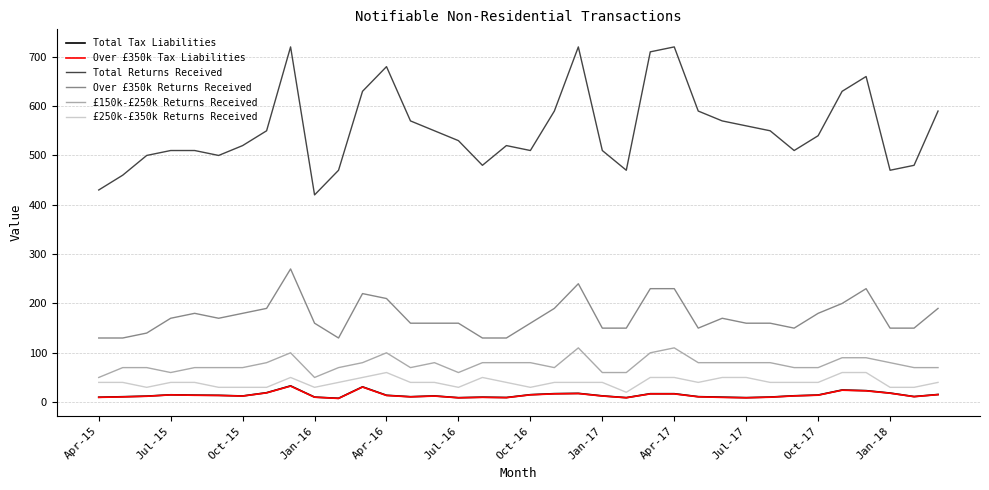

What is the greatest value displayed?

720.0